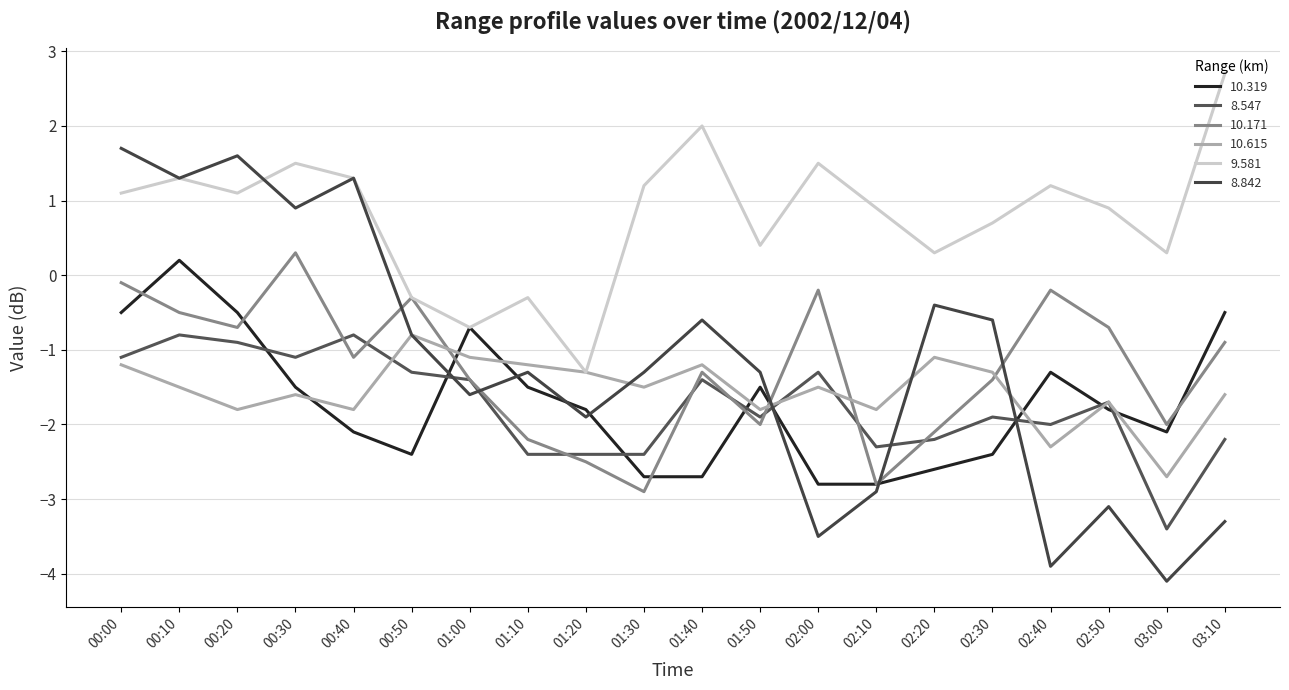

Is the value of 9.581 at 03:10 greater than the value of 10.615 at 02:40?

Yes